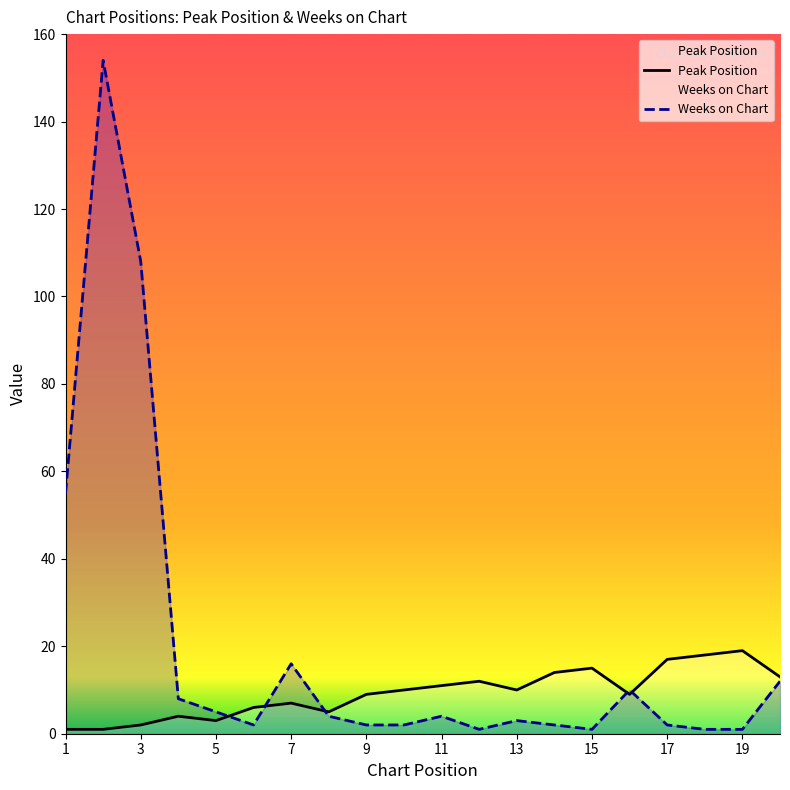

What is the sum of all Peak Position values?

186